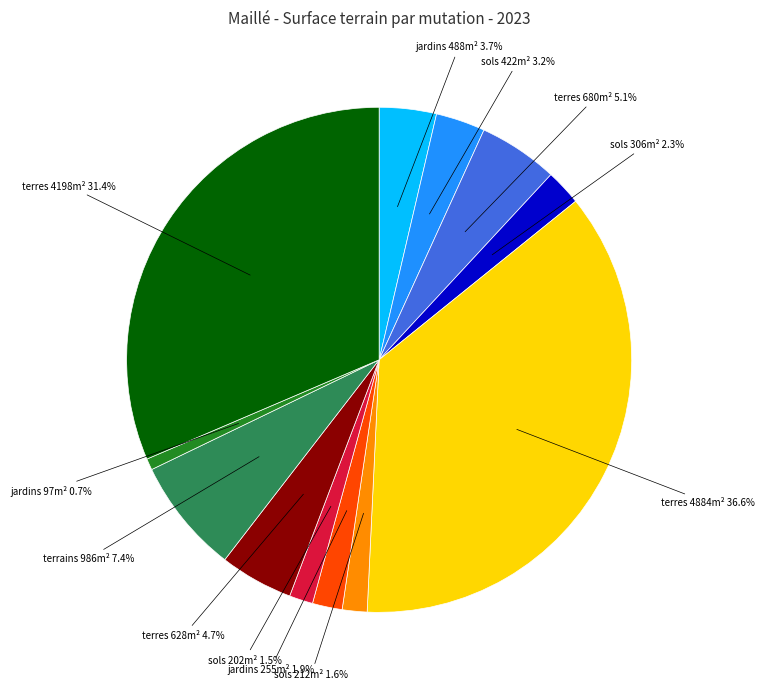

Does any single category account for the majority?

No